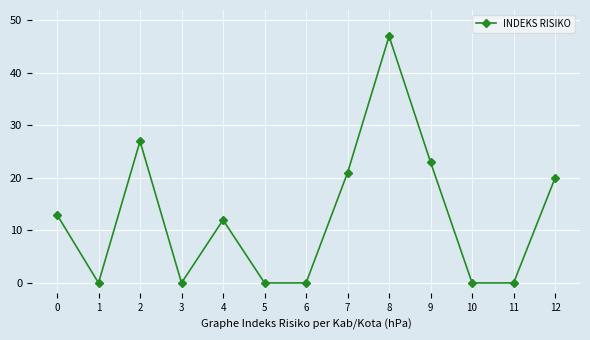

What is the value of the 1st point from the left?

13